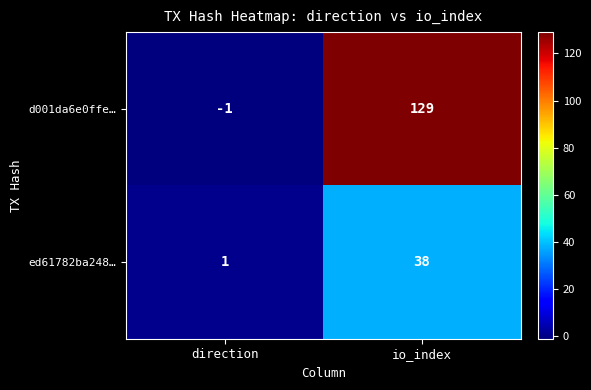

The value of d001da6e0ffe… at direction is -2. True or false?

False